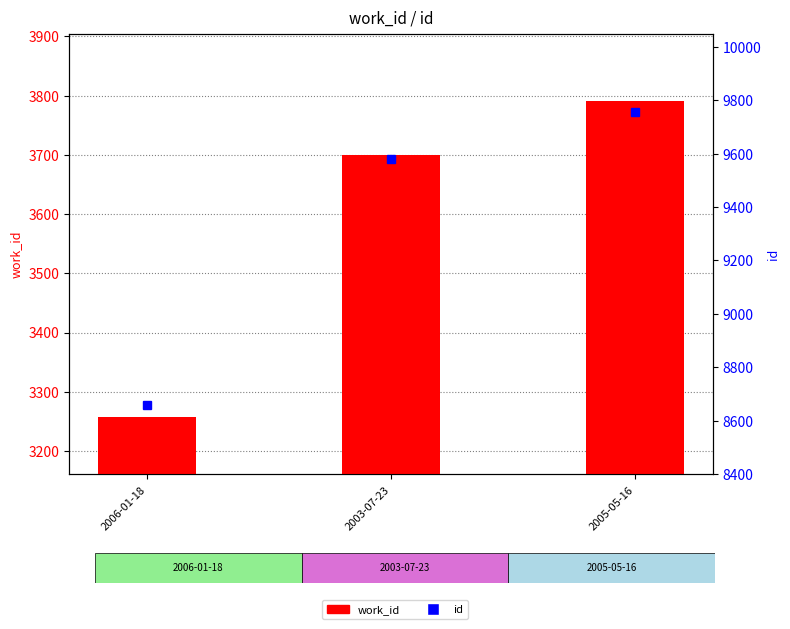

Which series has the largest total across all categories?

id